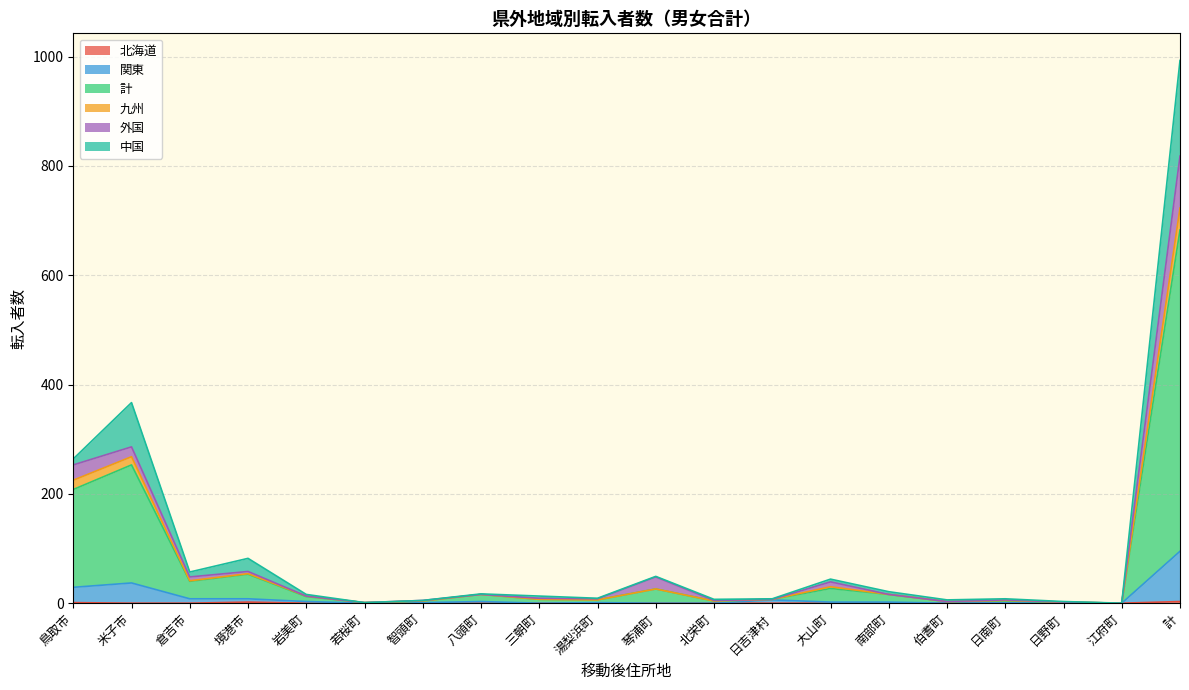

How many values in the 北海道 series exceed 0?

3